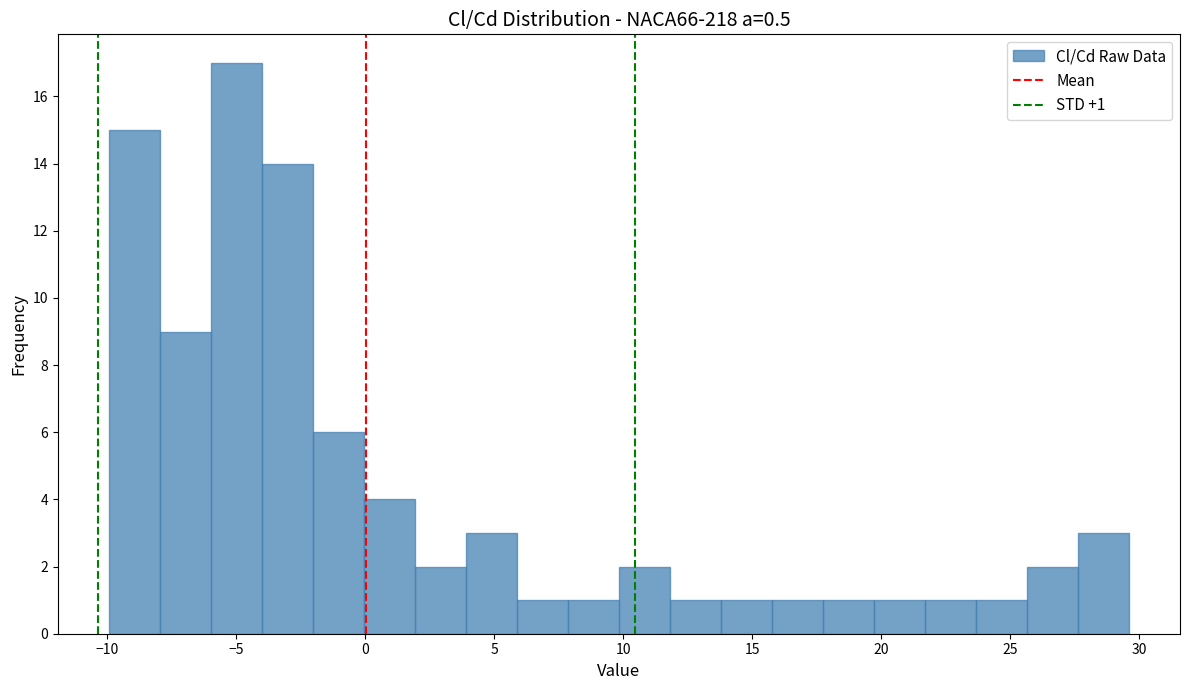

Around what value on the x-axis is the tallest bar? Give the approximate position of its centre, as read against the axis.

-5.0